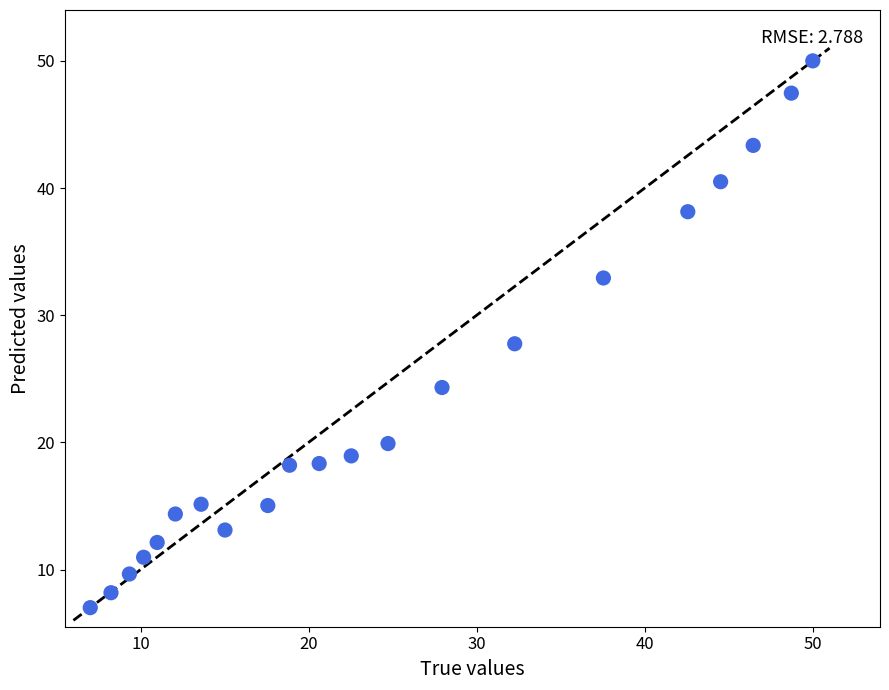

What is the range of X values (max minus min)?

43.0